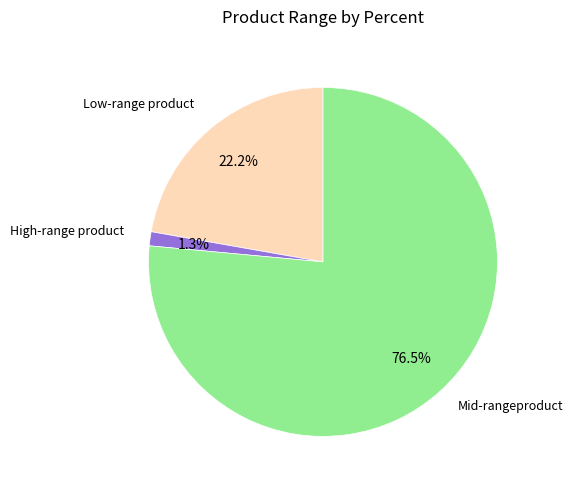

Does any single category account for the majority?

Yes